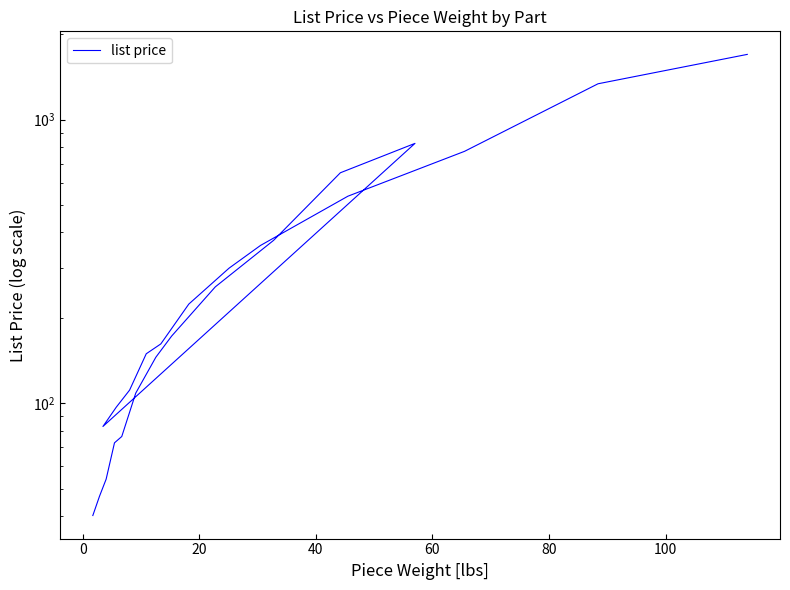

Does the chart have visible grid lines?

No